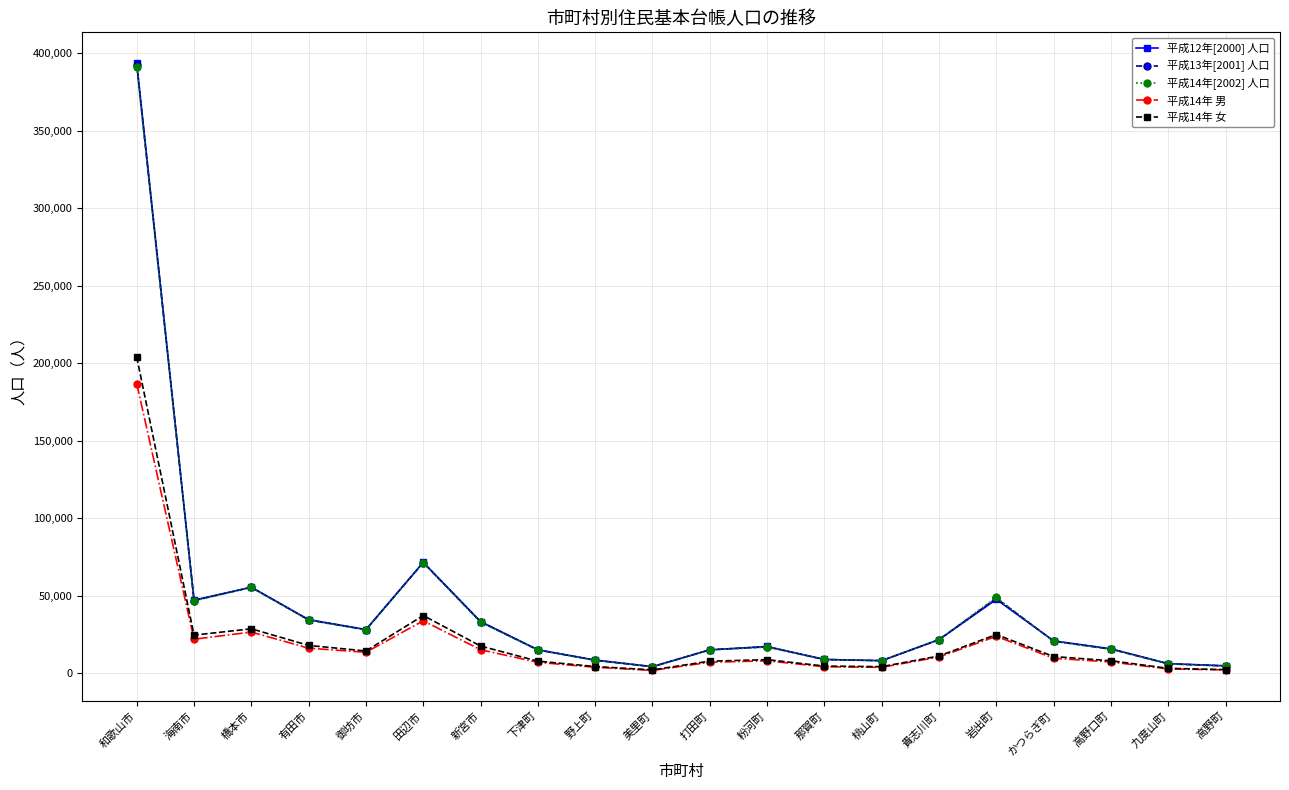

Which label corresponds to the largest value in the chart?

和歌山市